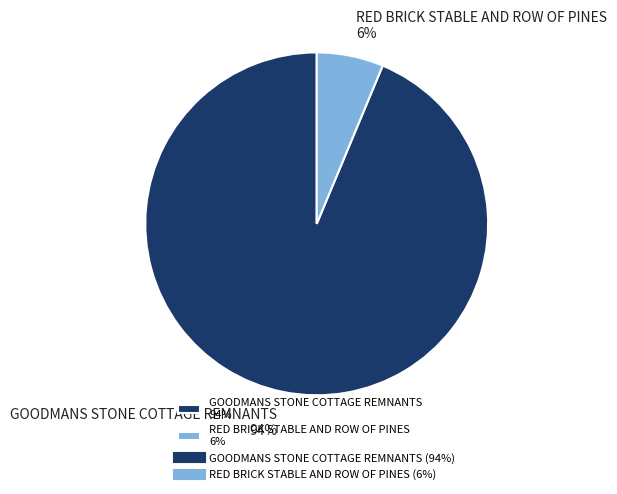

Which slice is the largest?

GOODMANS STONE COTTAGE REMNANTS